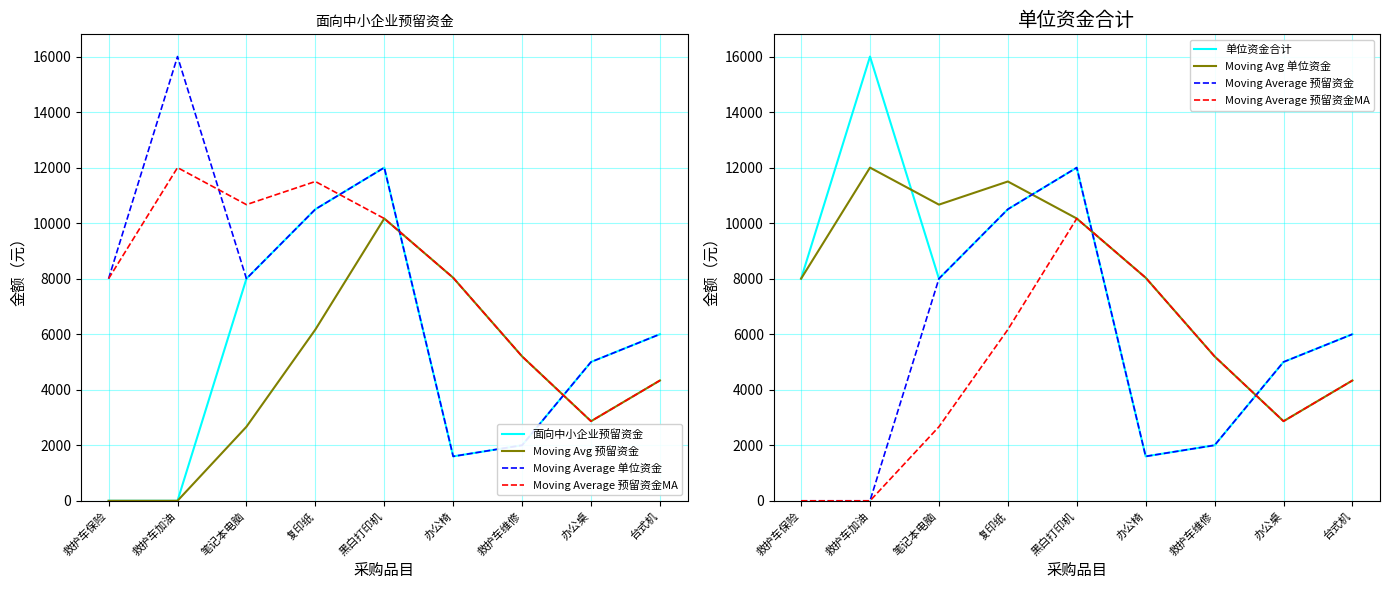

Which category has the lowest value in the 面向中小企业预留资金 series?

救护车保险